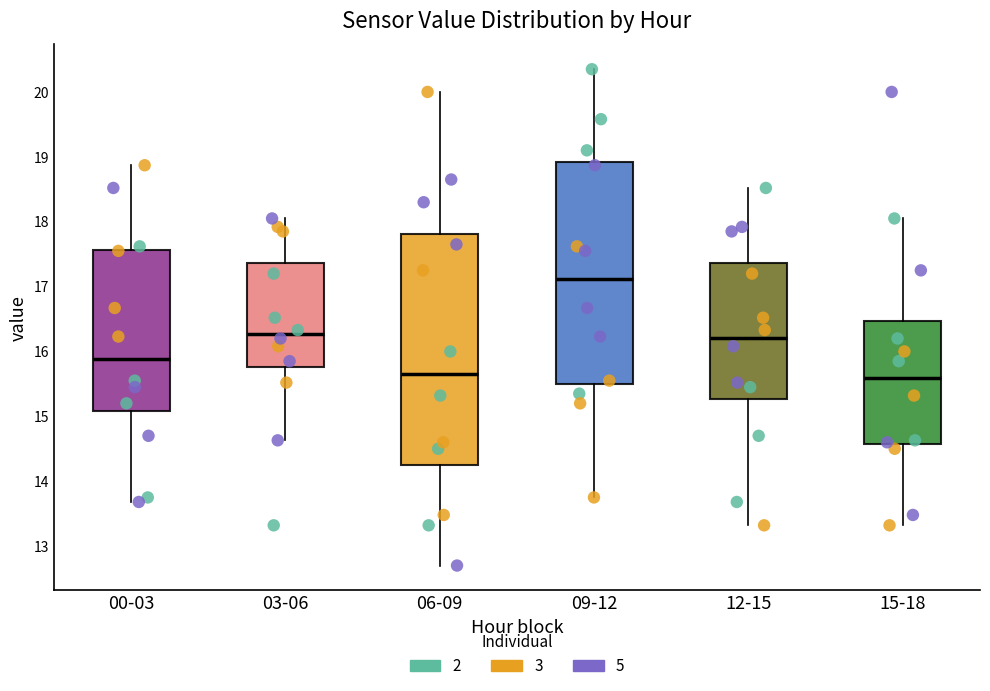

Which box is the tallest, from its lower edge to its upper edge?

06-09